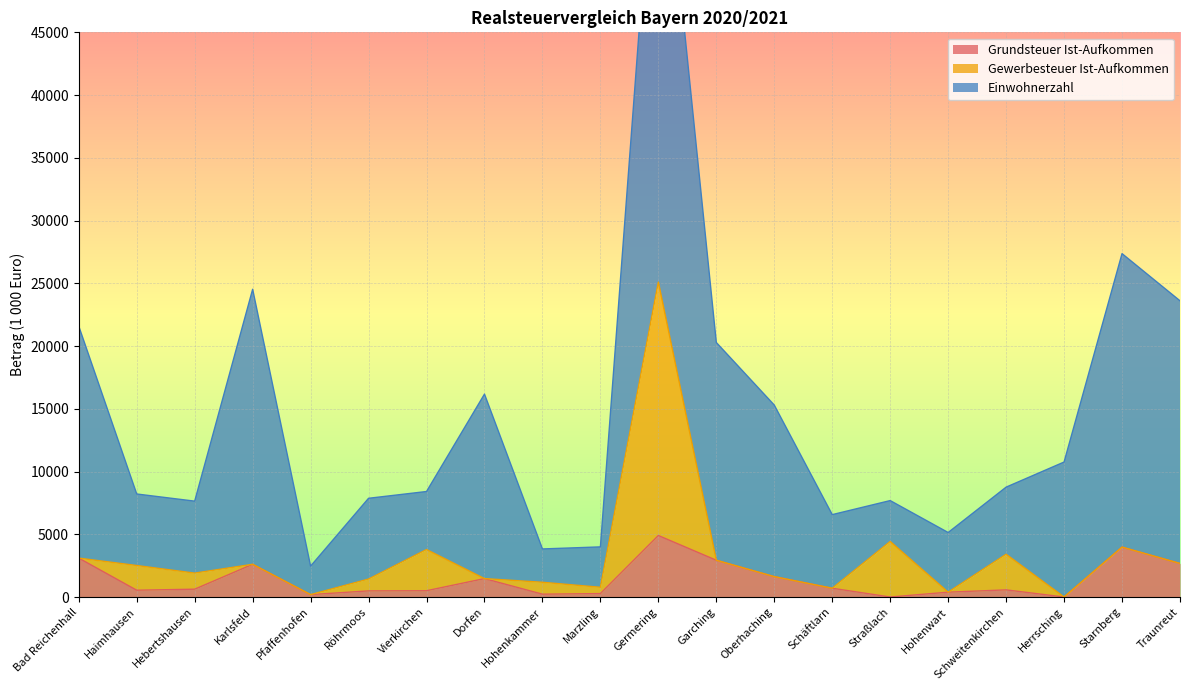

How many series are shown in this chart?

3